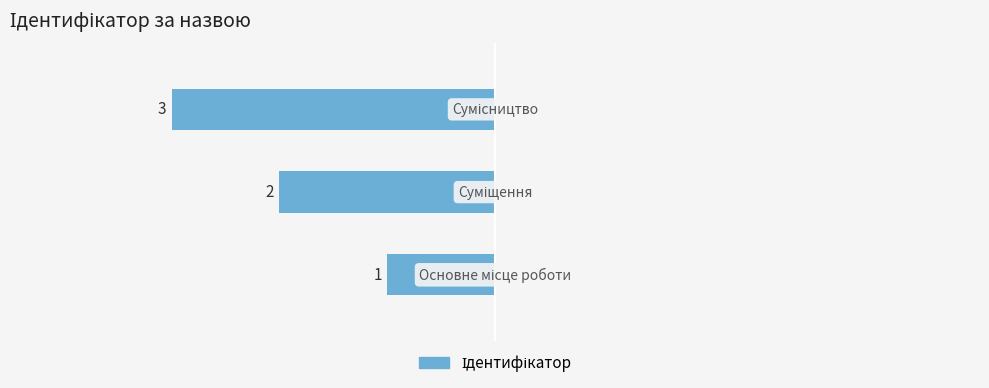

How many bars are there in total?

3